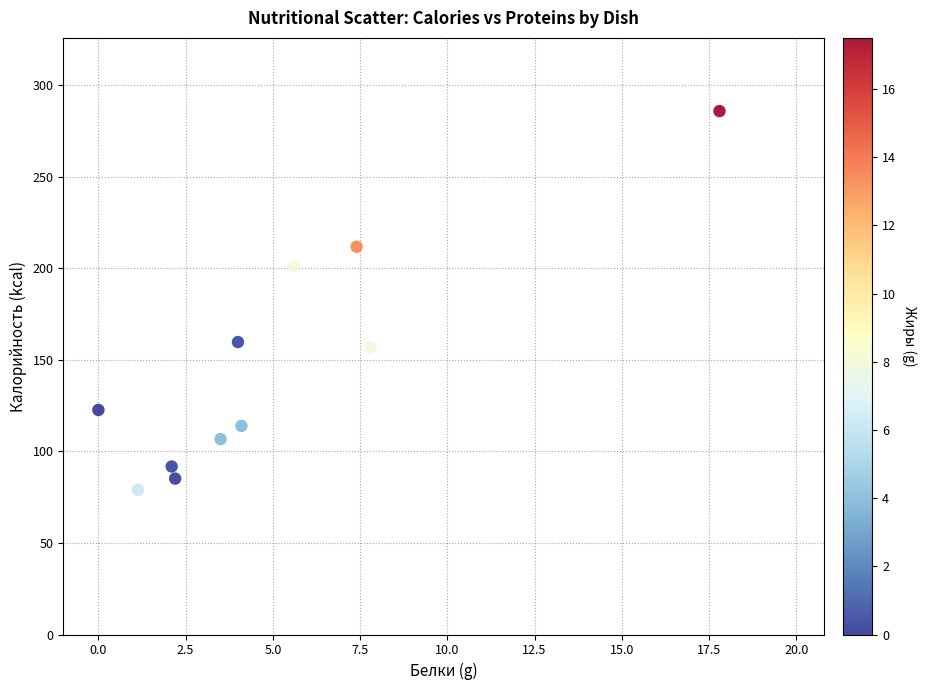

What is the range of Y values (max minus min)?

206.9